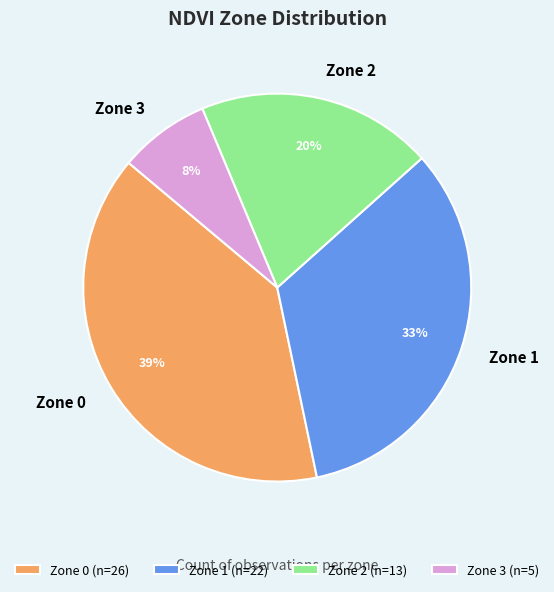

To the nearest percent, what is the combined percentage of Zone 2 and Zone 1?

53%